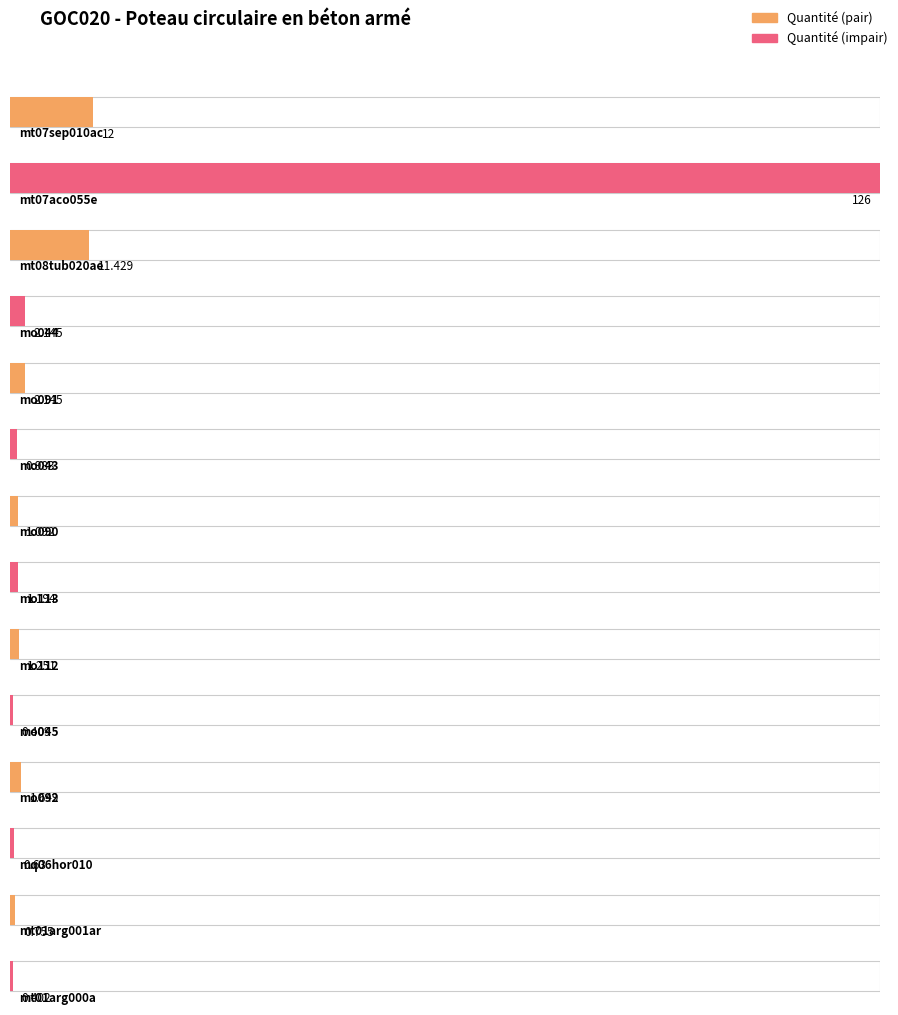

At which label is the value closest to 241?

mt07aco055e